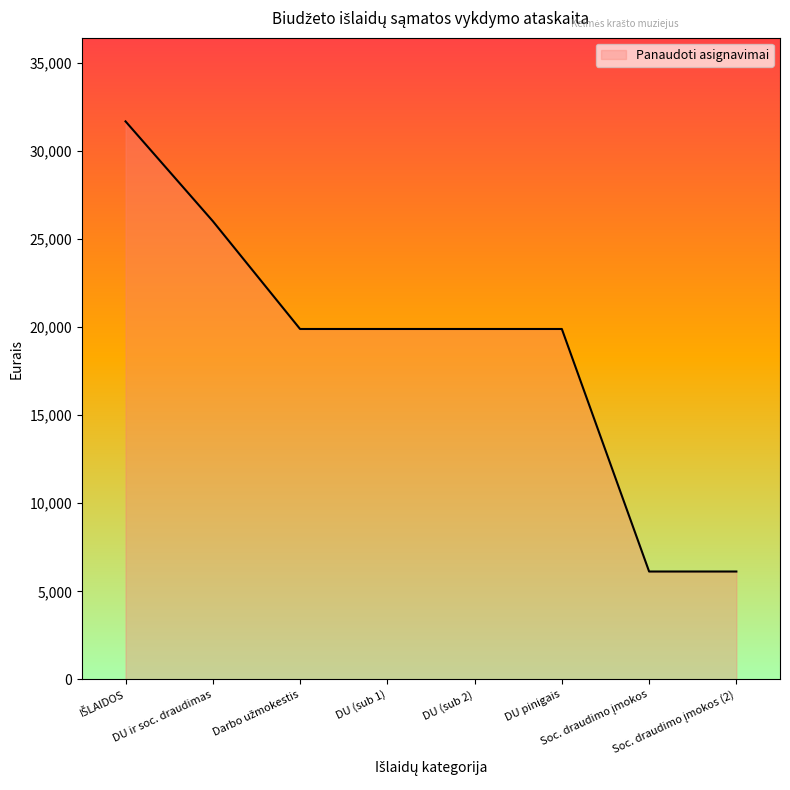

What is the sum of all values?

149562.7